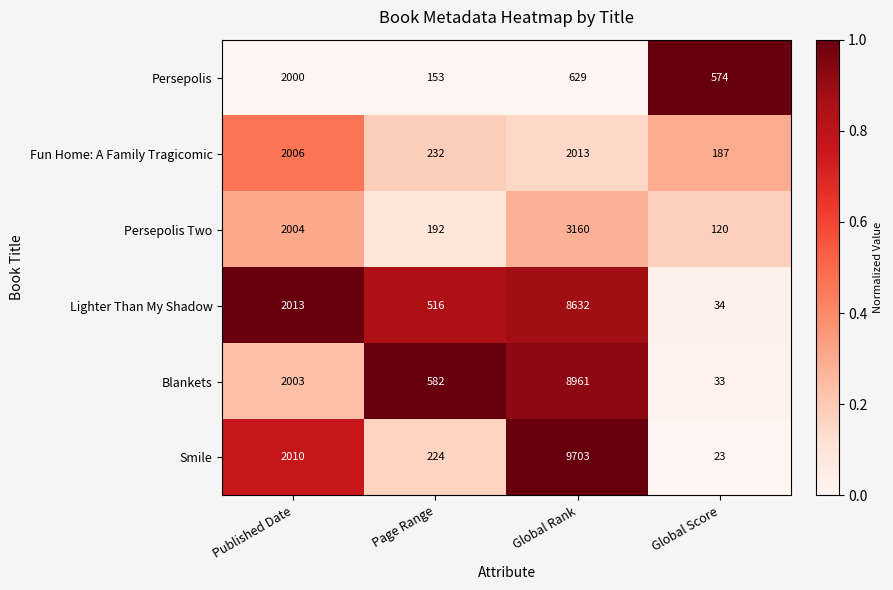

What is the difference between the maximum and minimum values in the Lighter Than My Shadow series?

8598